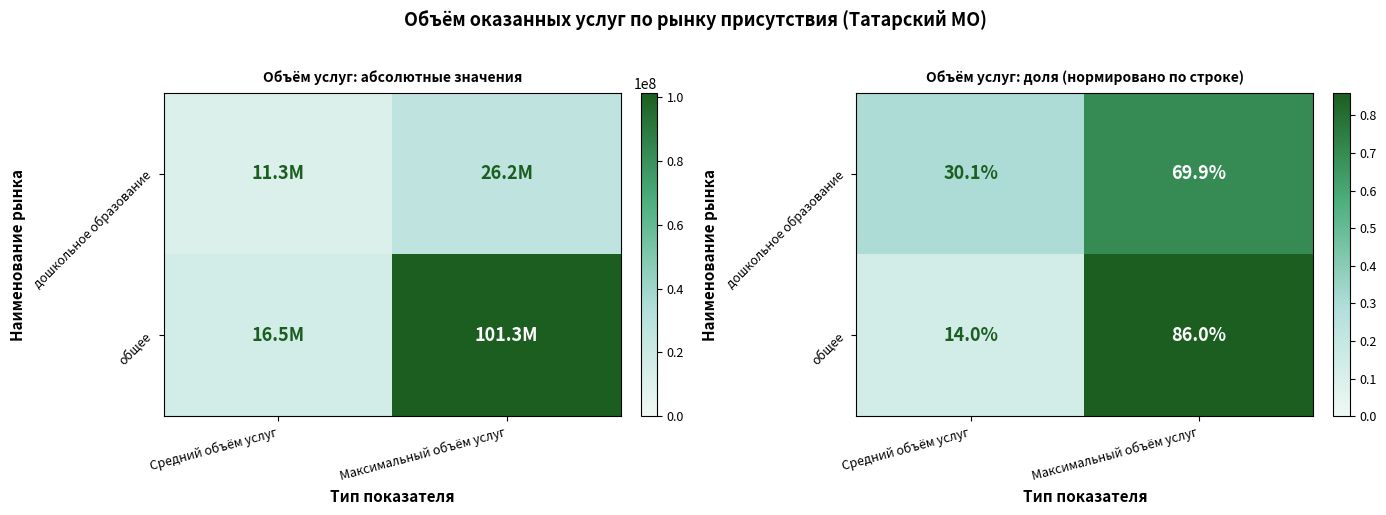

Between Максимальный объём услуг and Средний объём услуг, which is larger?

Максимальный объём услуг